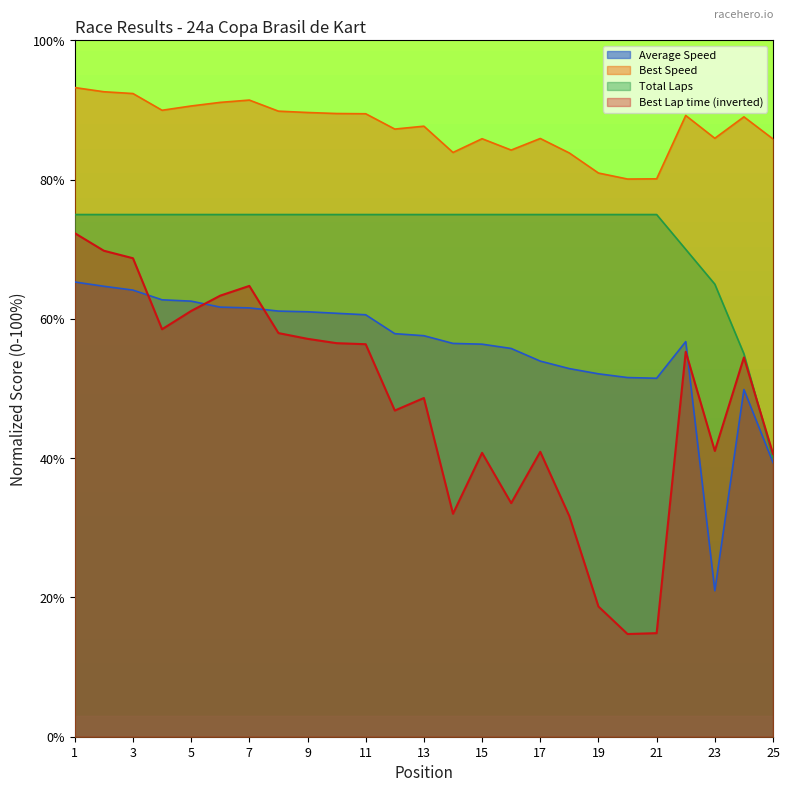

What is the sum of all Total Laps values?

1805.0